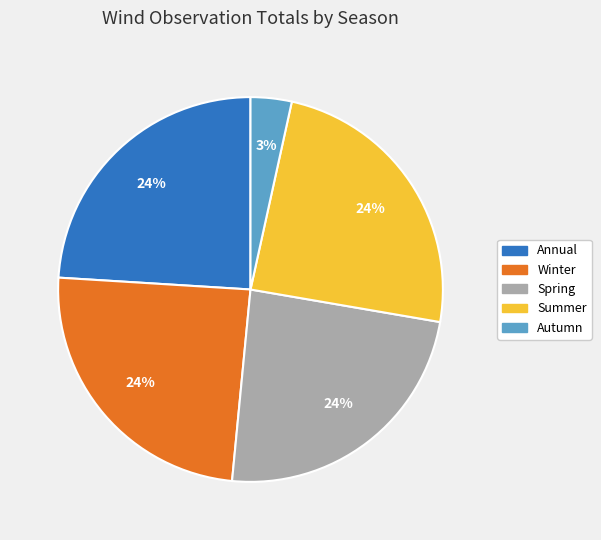

Which slice is the smallest?

Autumn